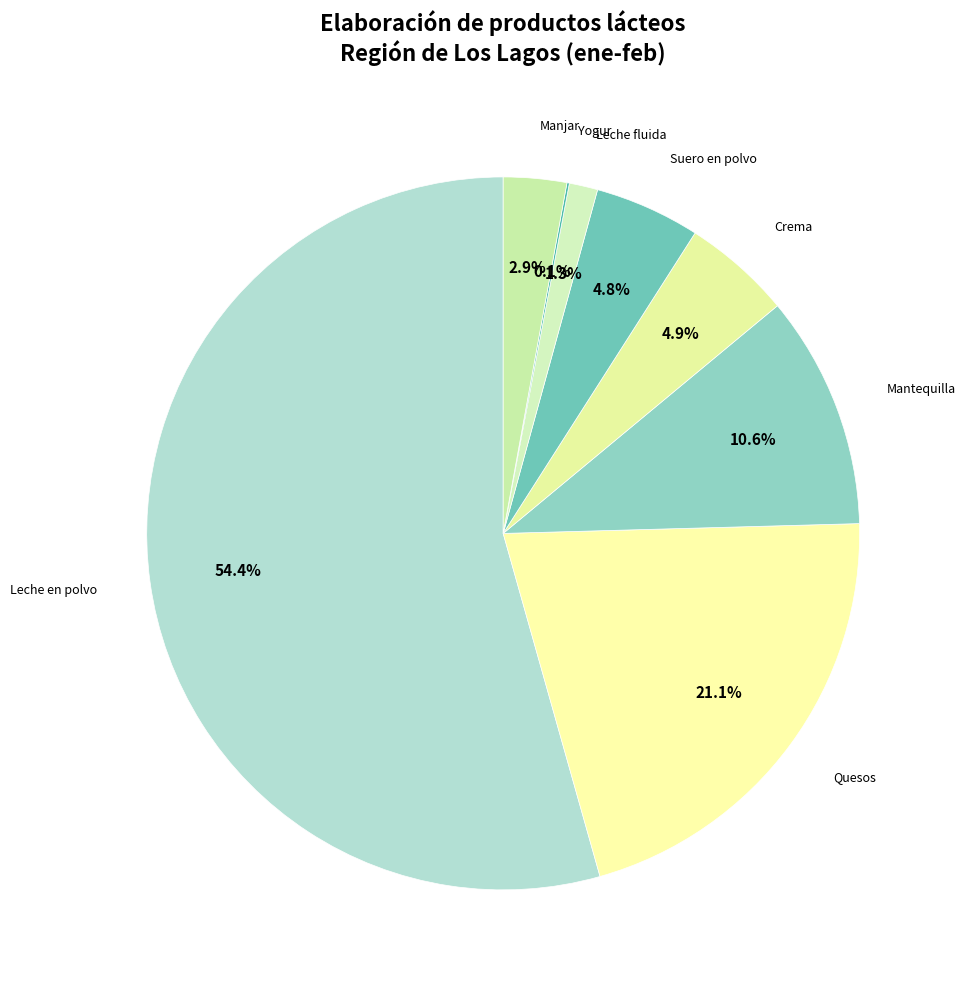

Does any single category account for the majority?

Yes